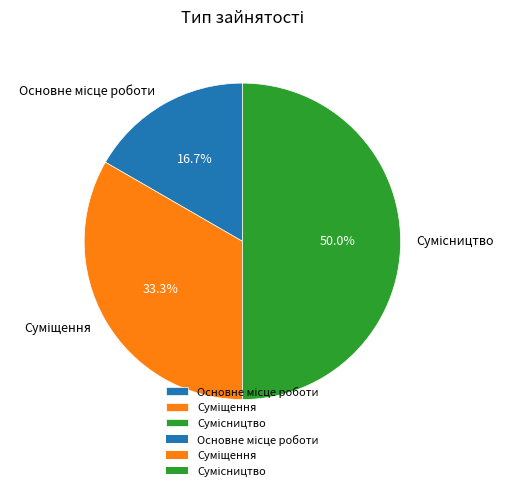

Count the number of slices in the pie.

3